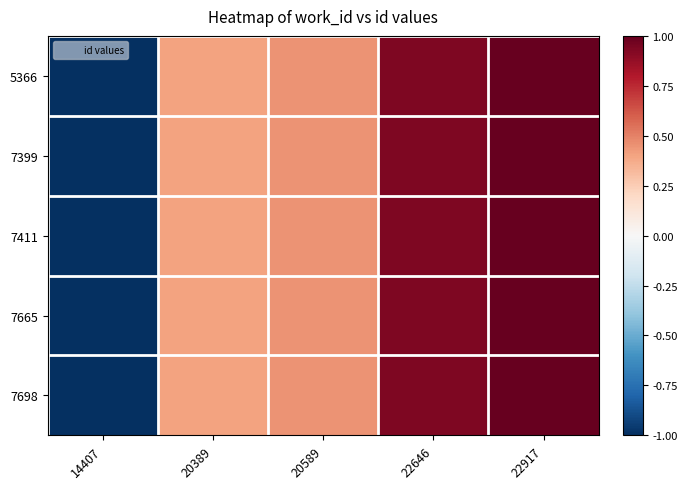

At how many categories does at least one series exceed 0?

4